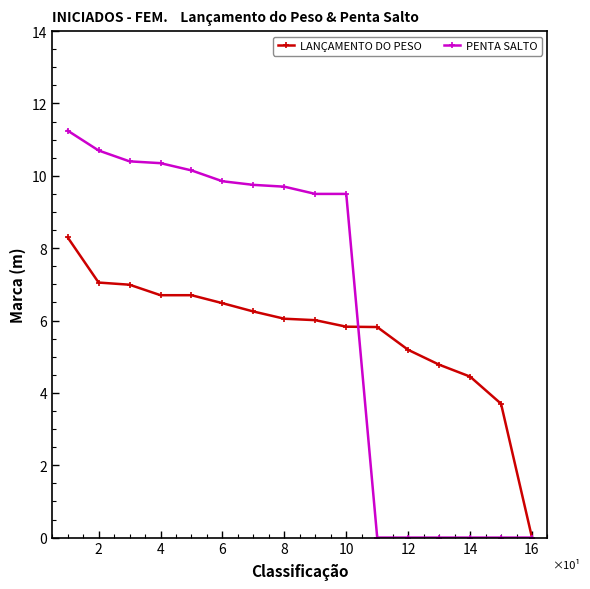

What is the value of the PENTA SALTO point at the 9th from the left?

9.5